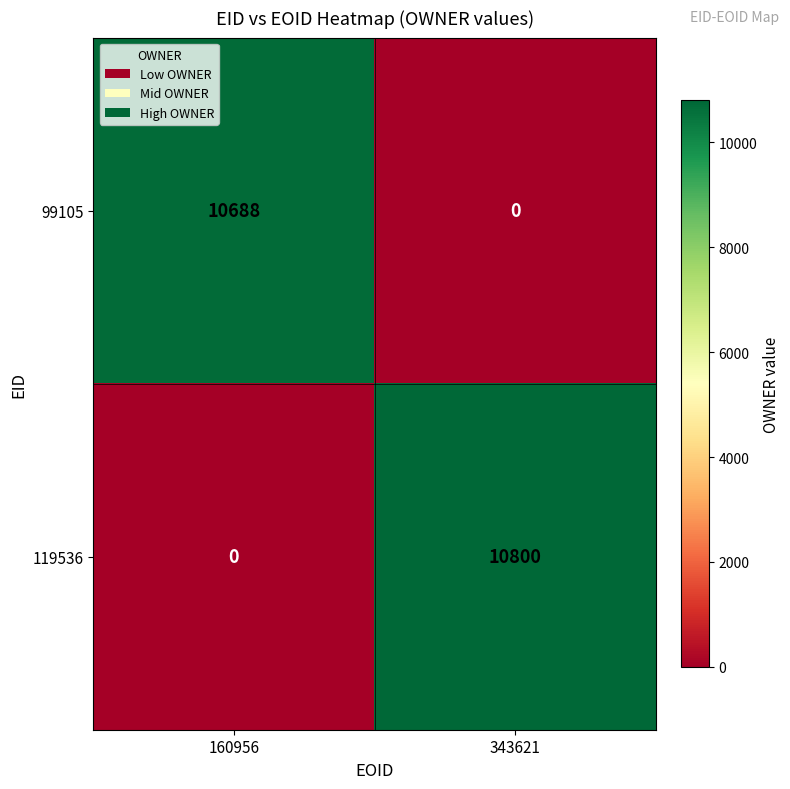

What is the difference between the maximum and minimum values in the 99105 series?

10688